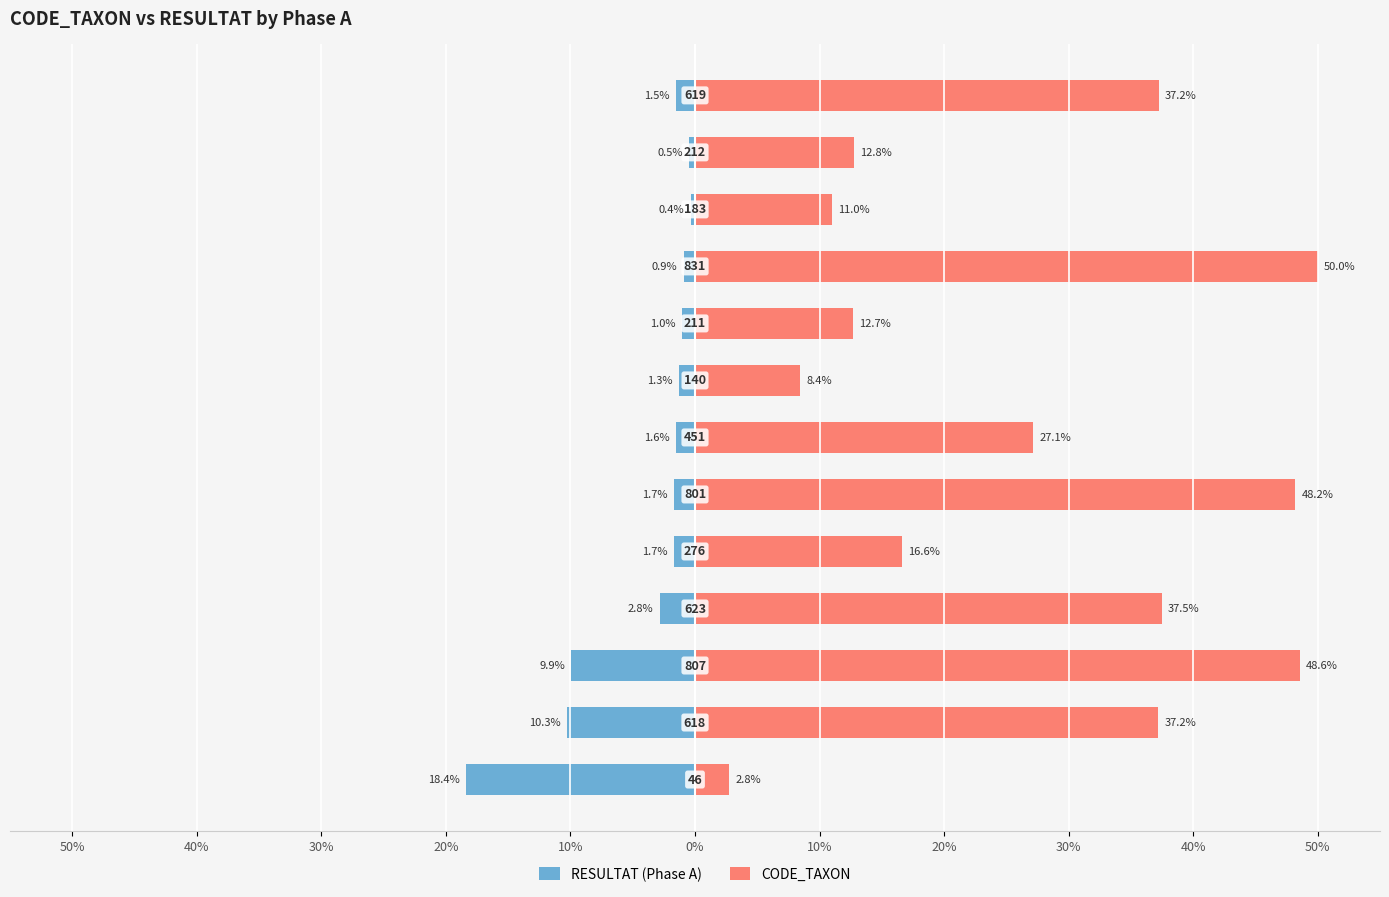

What is the sum of all CODE_TAXON values?

350.1